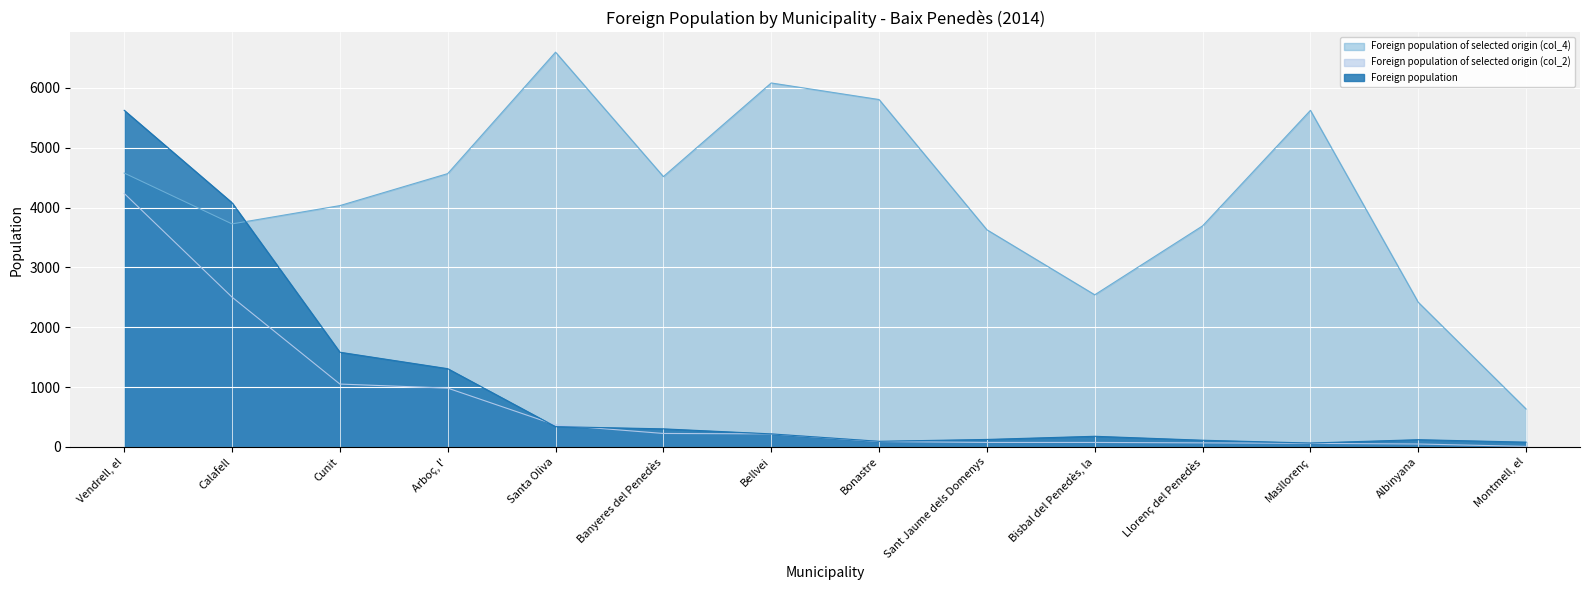

True or false: Foreign population of selected origin (col_4) and Foreign population of selected origin (col_2) cross at least once.

False